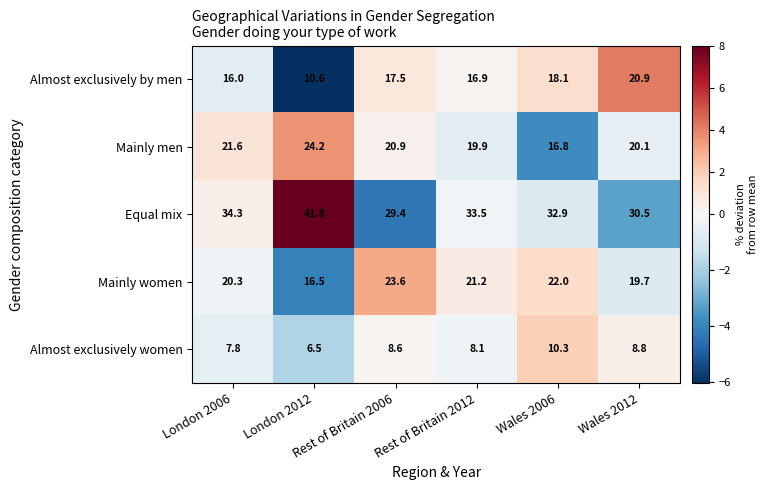

What is the highest value of the Mainly men series?

24.2